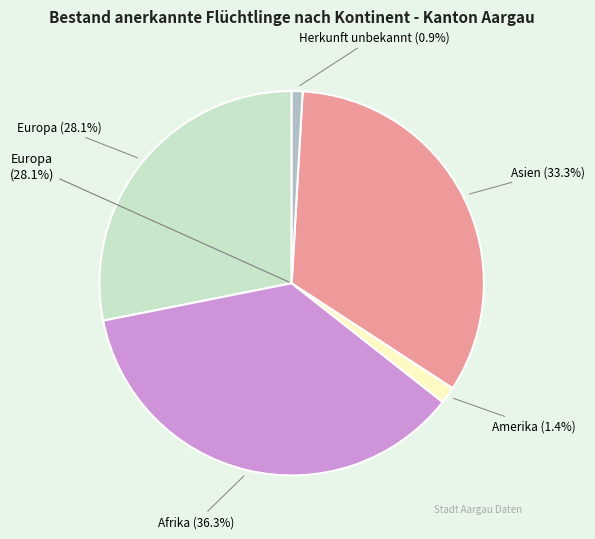

Combined, do Herkunft unbekannt and Asien account for over 50%?

No